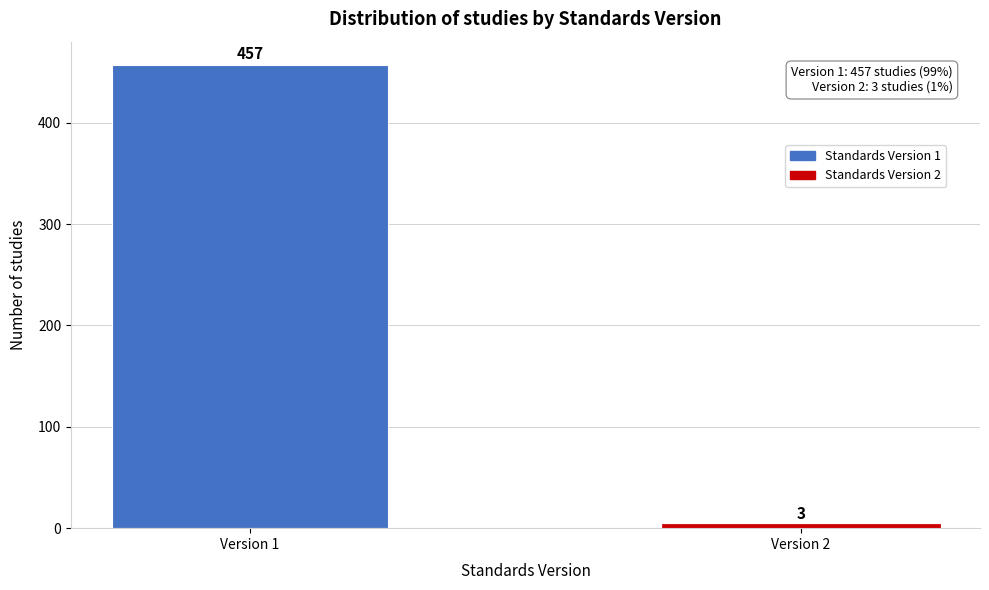

Reading right to left, what are all the values shown in this chart?

3	457